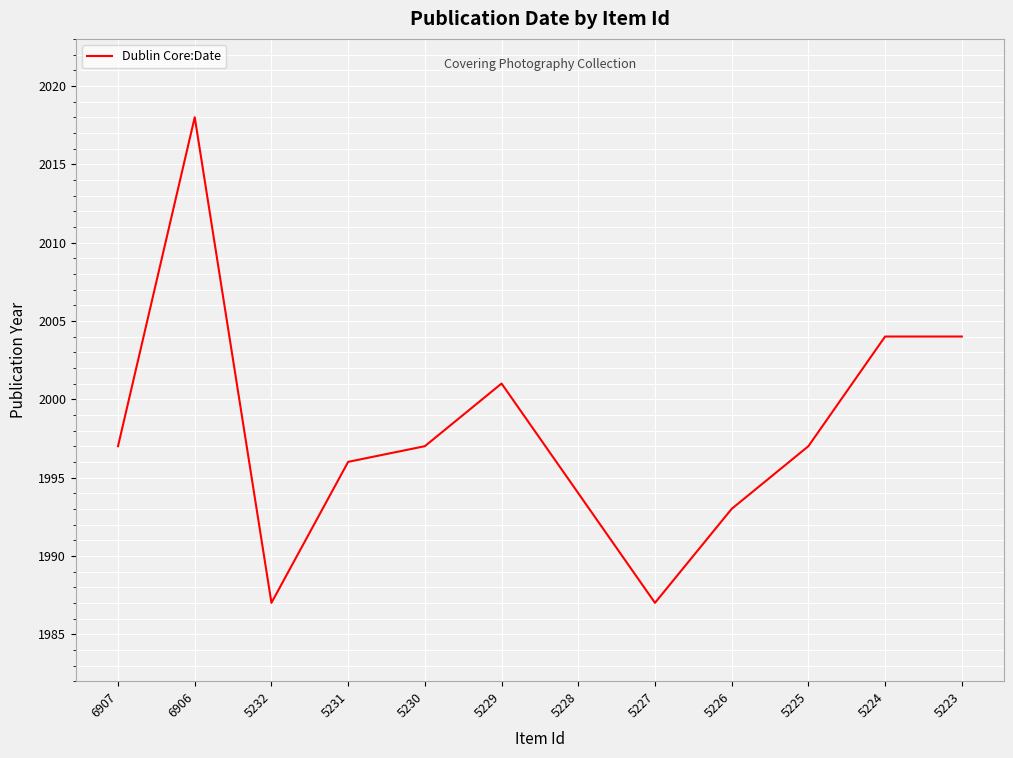

What is the change in value from 6906 to 5227?

-31